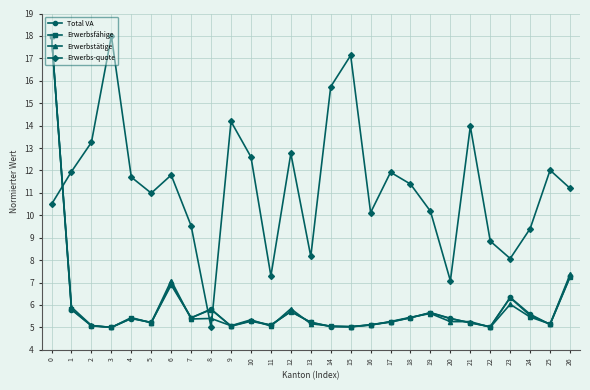

Where is the first local minimum for Erwerbs-quote?

5